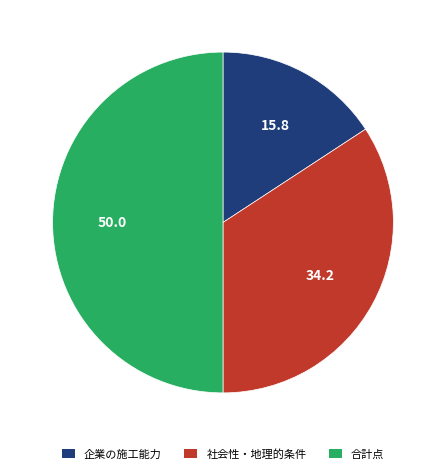

True or false: 社会性・地理的条件 accounts for 28% of the total.

False